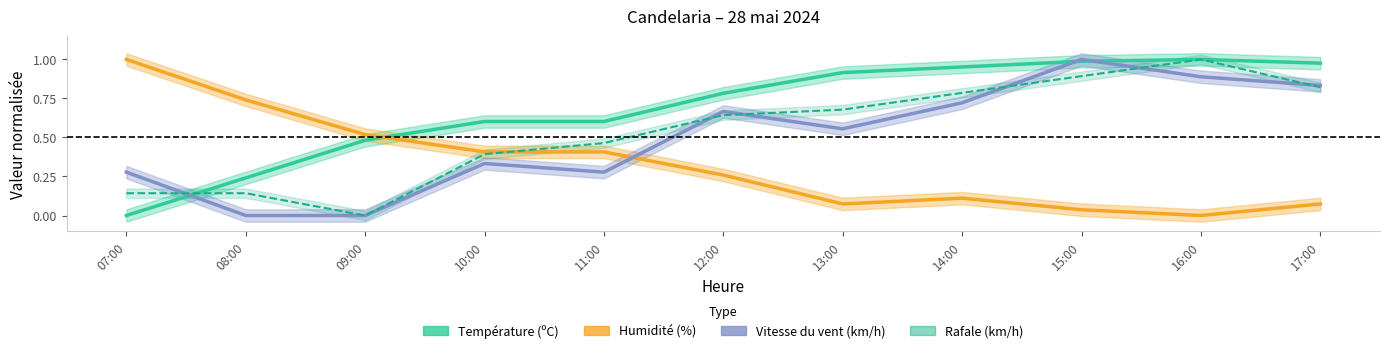

What position from the left is 07:00?

1